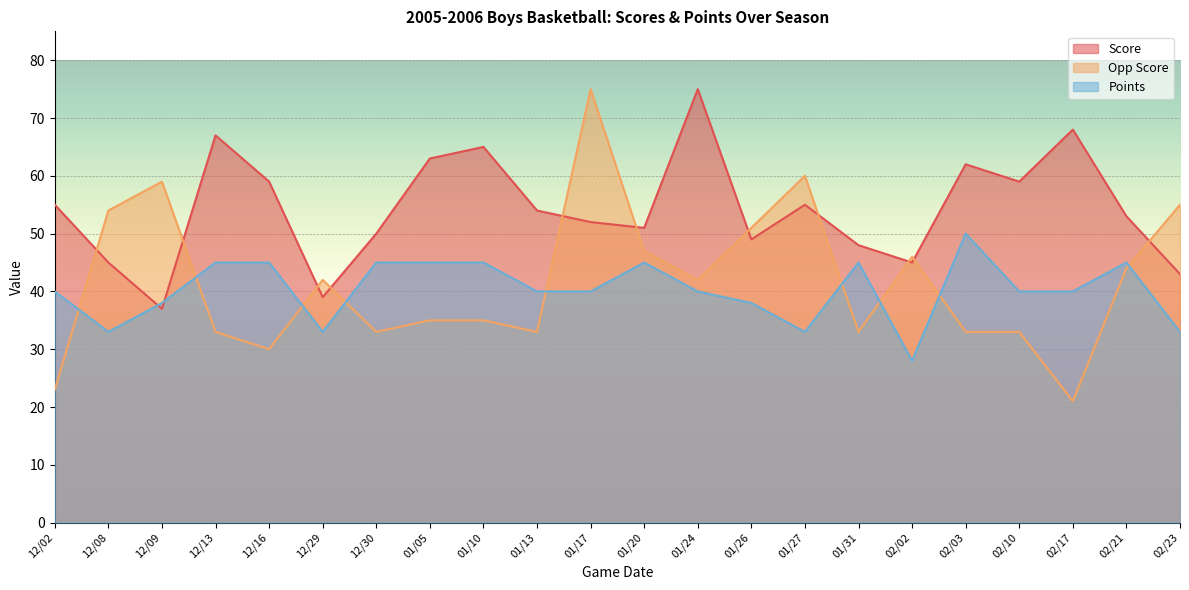

At which category does Score reach its first local peak?

12/13